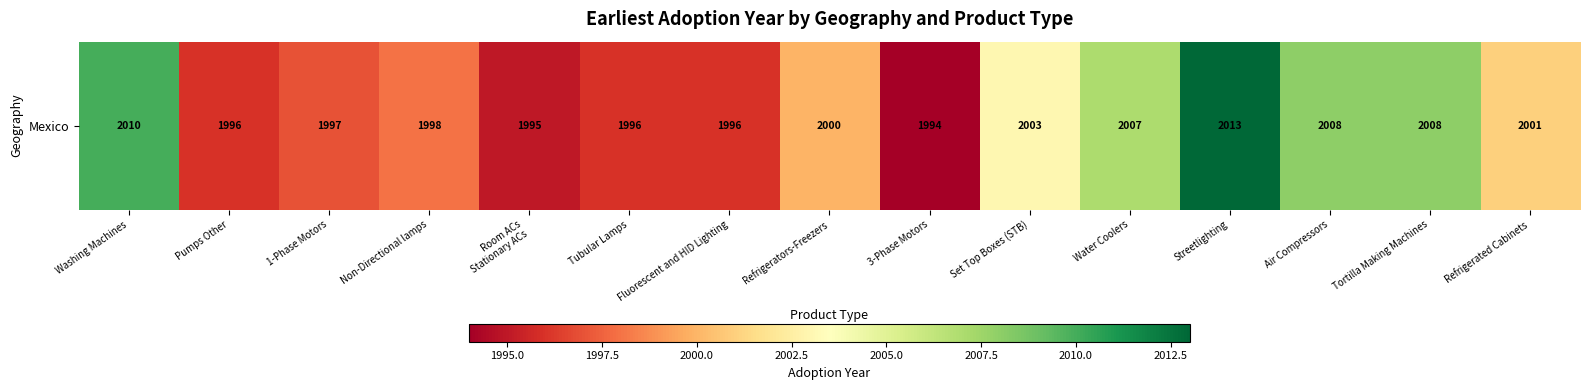

List the labels in order of value, largest first.

Streetlighting, Washing Machines, Air Compressors, Tortilla Making Machines, Water Coolers, Set Top Boxes (STB), Refrigerated Cabinets, Refrigerators-Freezers, Non-Directional lamps, 1-Phase Motors, Pumps Other, Tubular Lamps, Fluorescent and HID Lighting, Room ACs
Stationary ACs, 3-Phase Motors